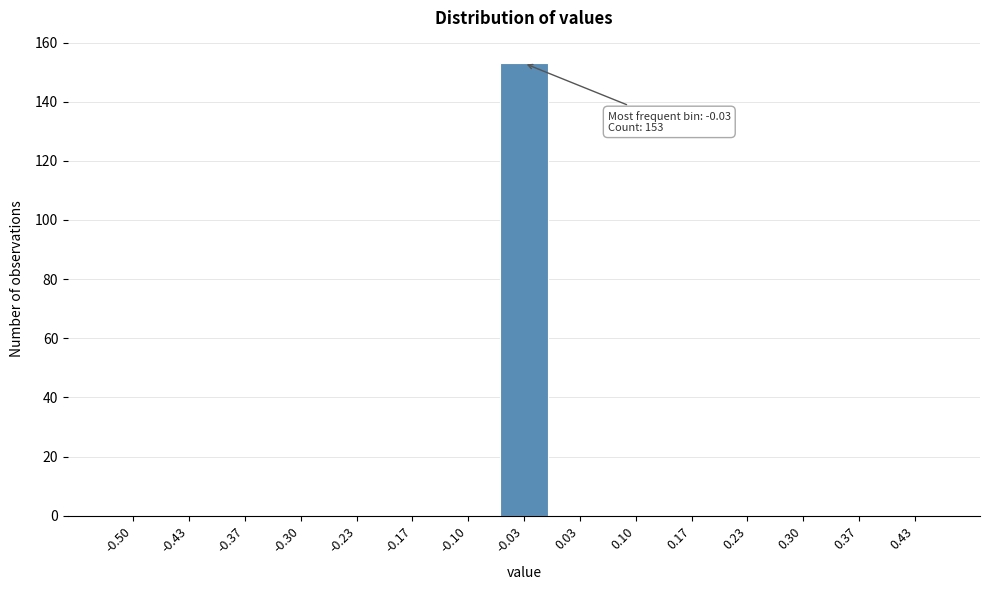

Reading left to right, what are all the values shown in this chart?

-0.50=0	-0.43=0	-0.37=0	-0.30=0	-0.23=0	-0.17=0	-0.10=0	-0.03=153	0.03=0	0.10=0	0.17=0	0.23=0	0.30=0	0.37=0	0.43=0